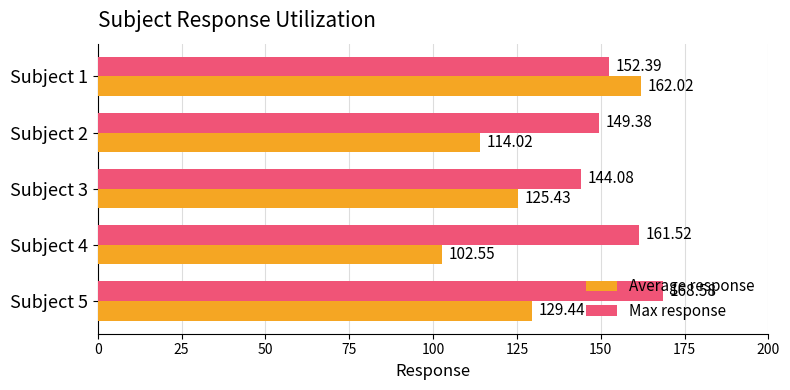

What is the spread (max minus min) of values at Subject 3?

18.7